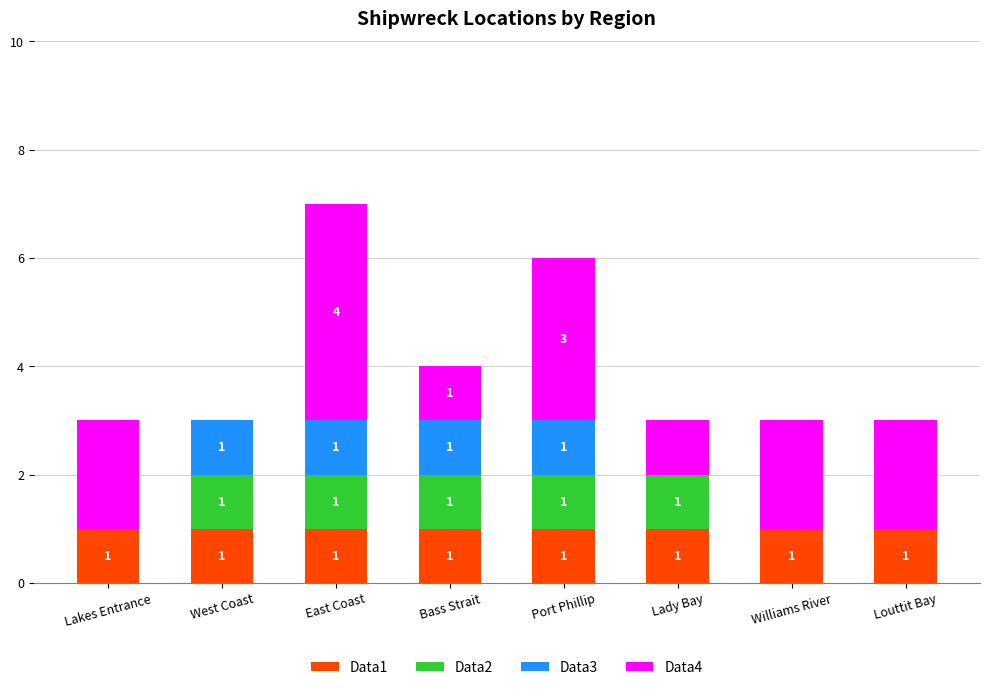

How many bars are there in total?

32